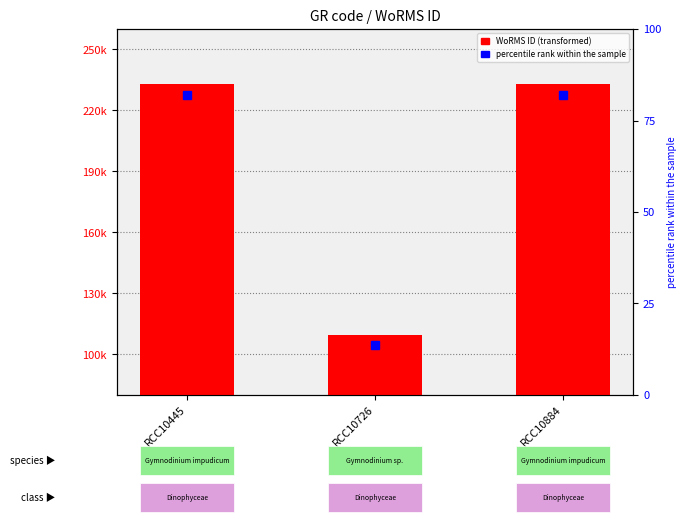

Between RCC10445 and RCC10726, which is larger?

RCC10445